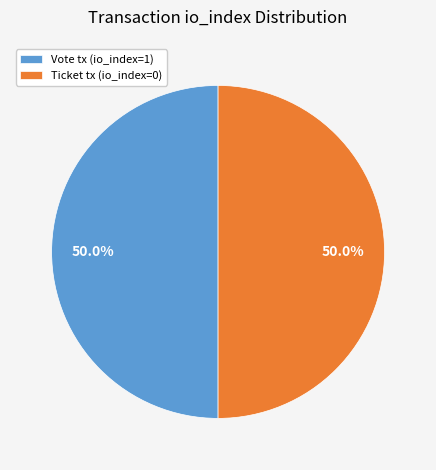

Do Ticket tx (io_index=0) and Vote tx (io_index=1) together represent more than half of the pie?

Yes